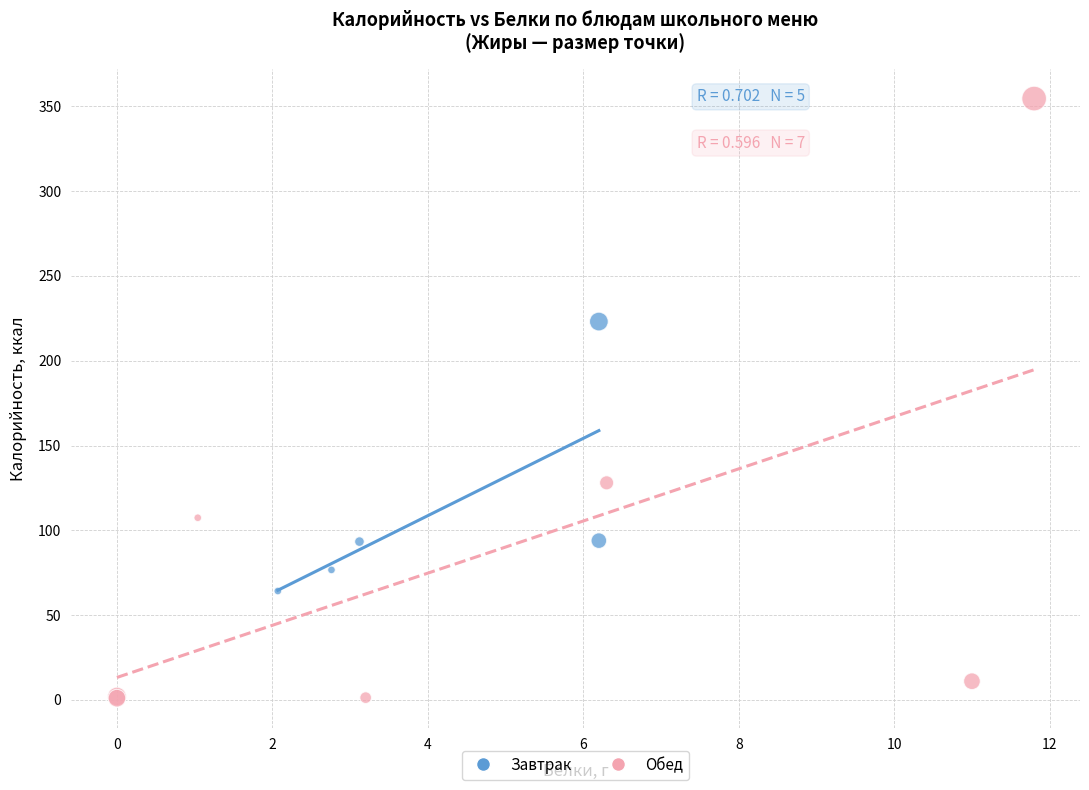

Which series contains the lowest Y value?

Обед